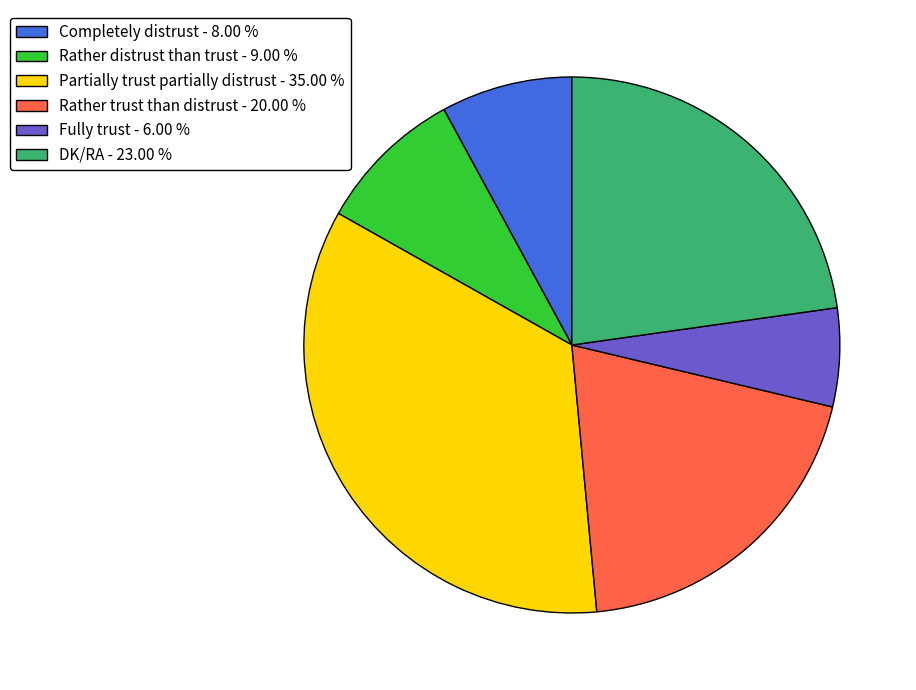

Which slice is the smallest?

Fully trust